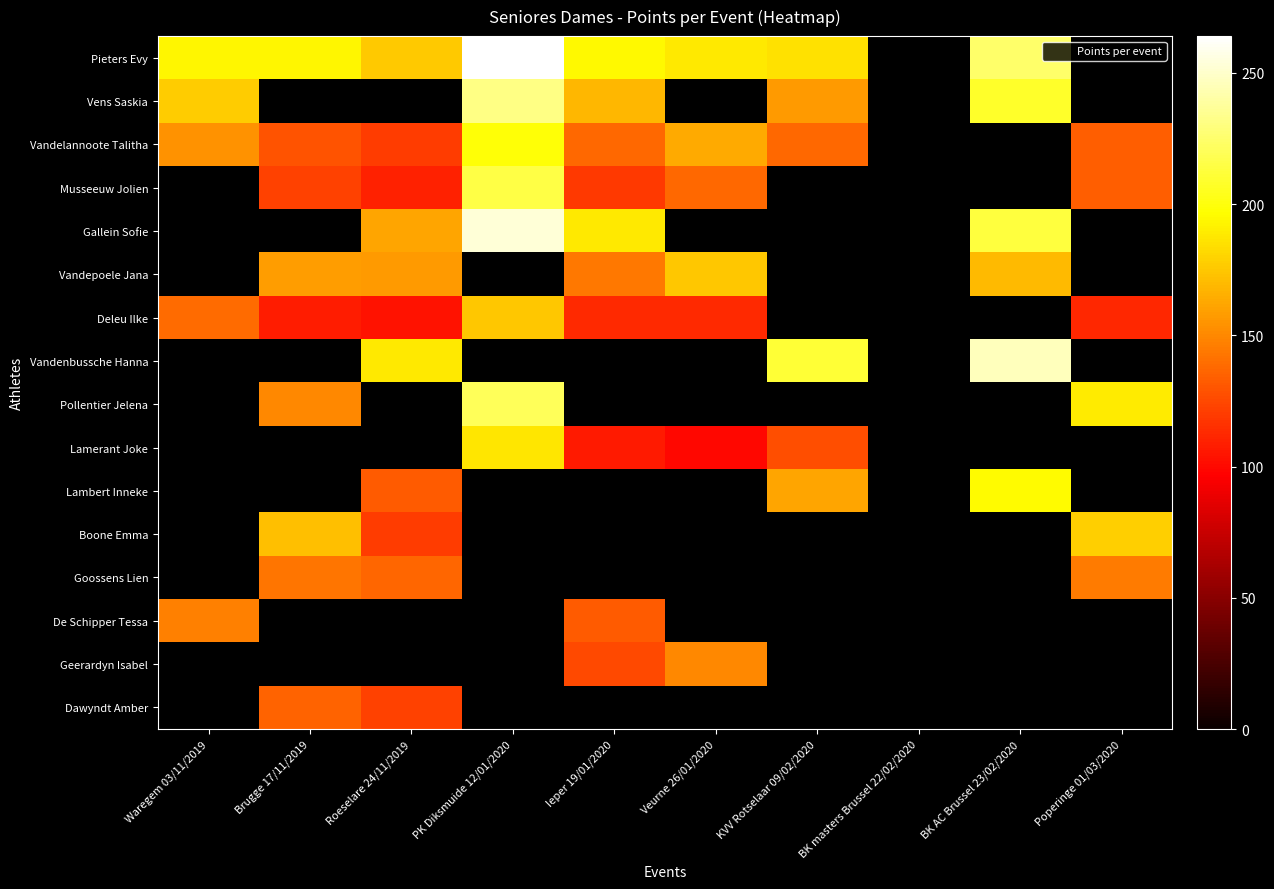

How many distinct data groups are displayed?

16